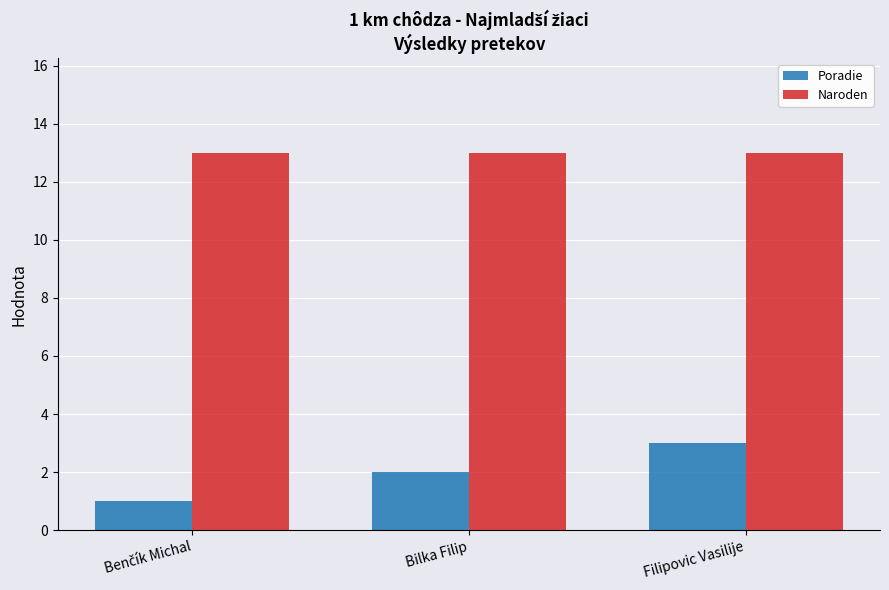

What is the difference between the maximum and second lowest values in the Poradie series?

1